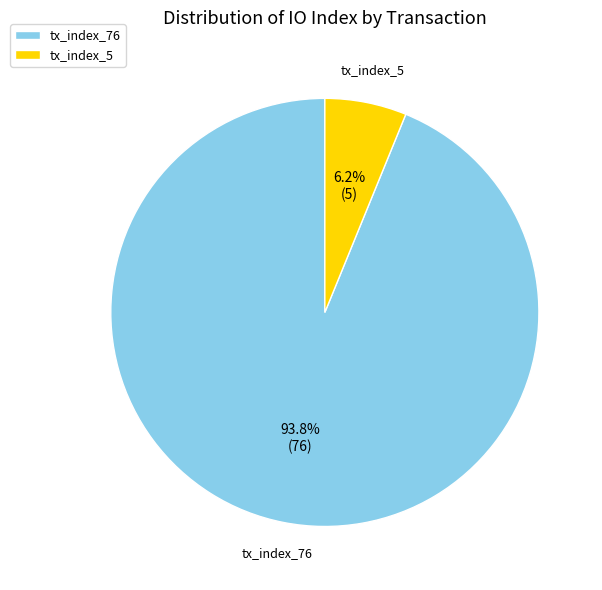

Between tx_index_5 and tx_index_76, which is larger?

tx_index_76